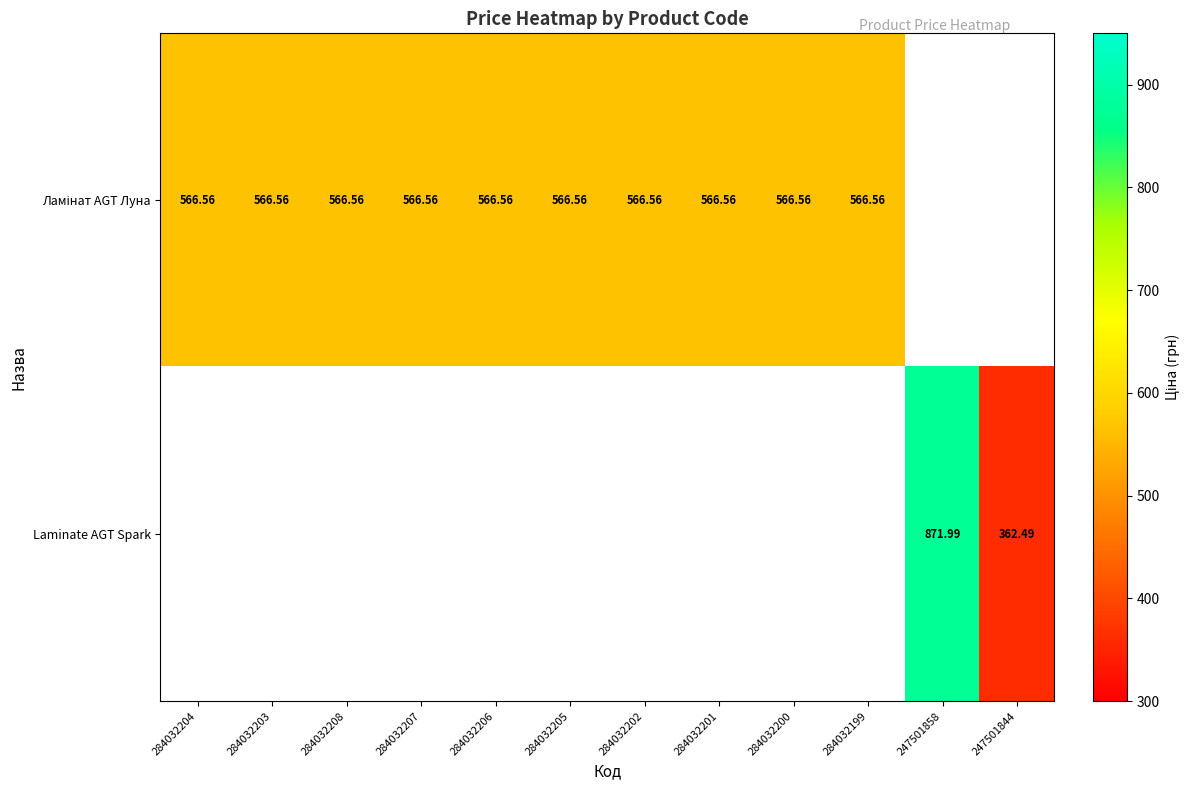

Which has a higher value, 284032204 or 284032202?

284032204